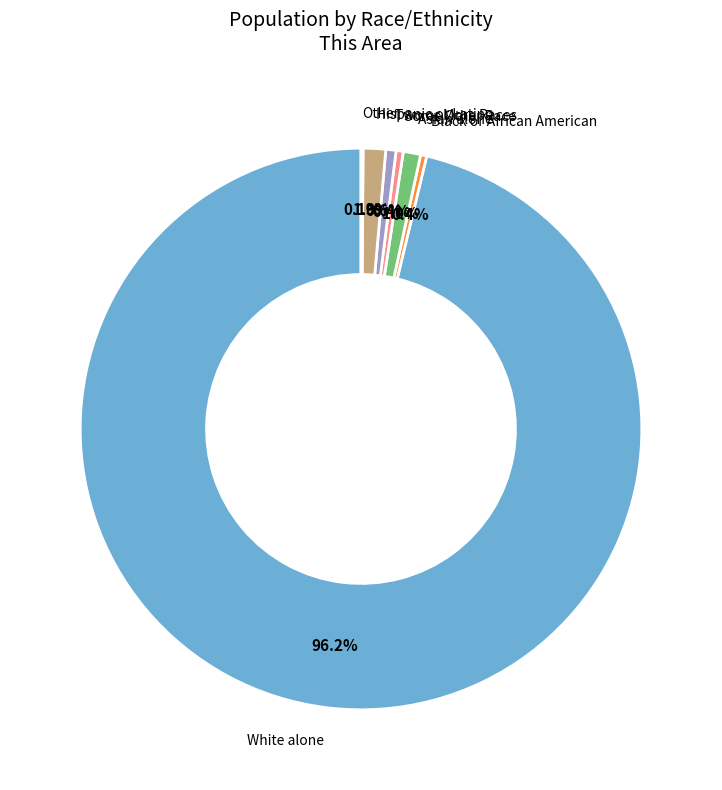

Is there a majority slice in this chart?

Yes